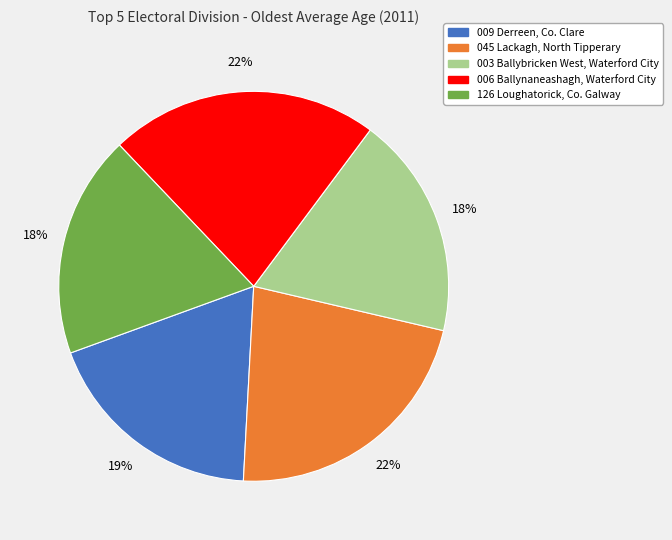

To the nearest percent, what is the difference between the largest and smallest slice percentages?

4%